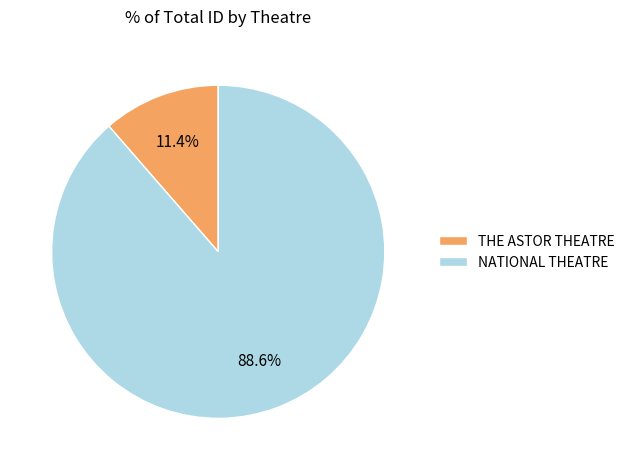

What is the largest slice in the pie chart?

NATIONAL THEATRE